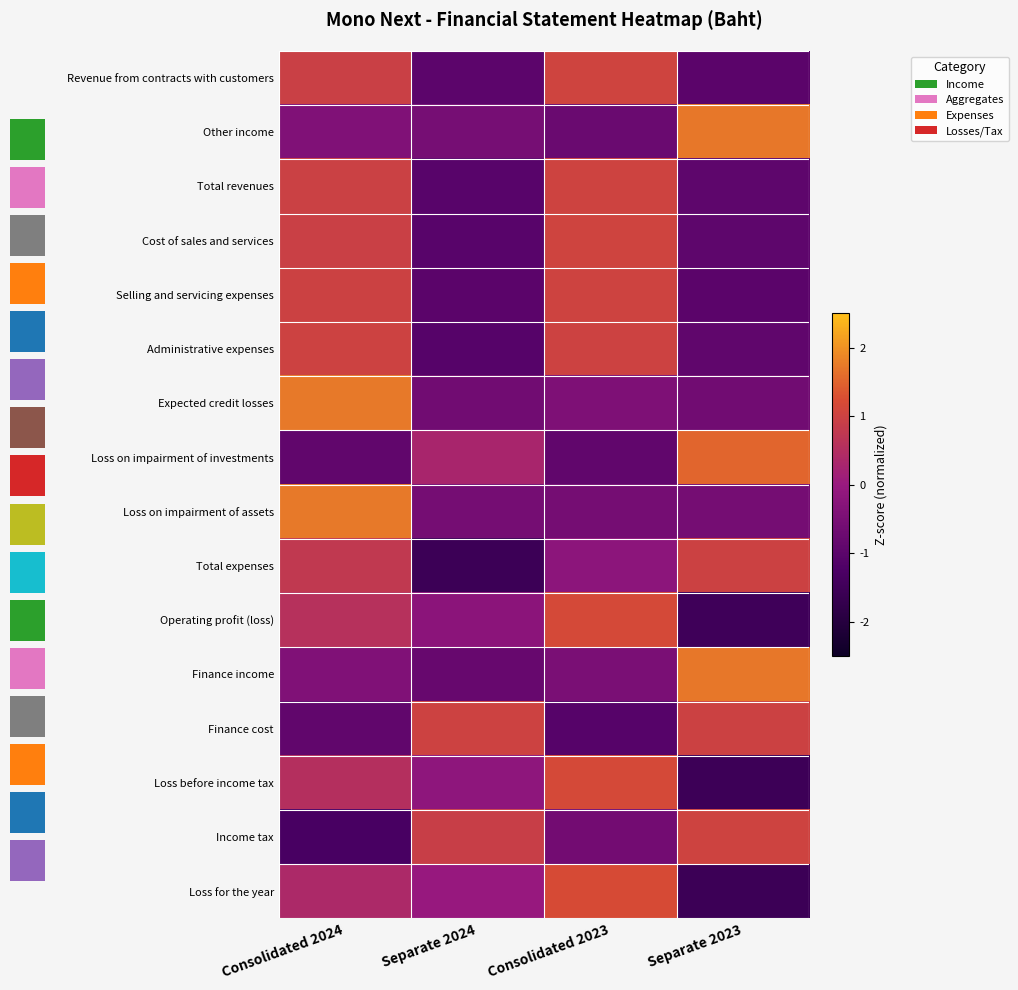

Which category has the lowest value across all series?

Separate 2024